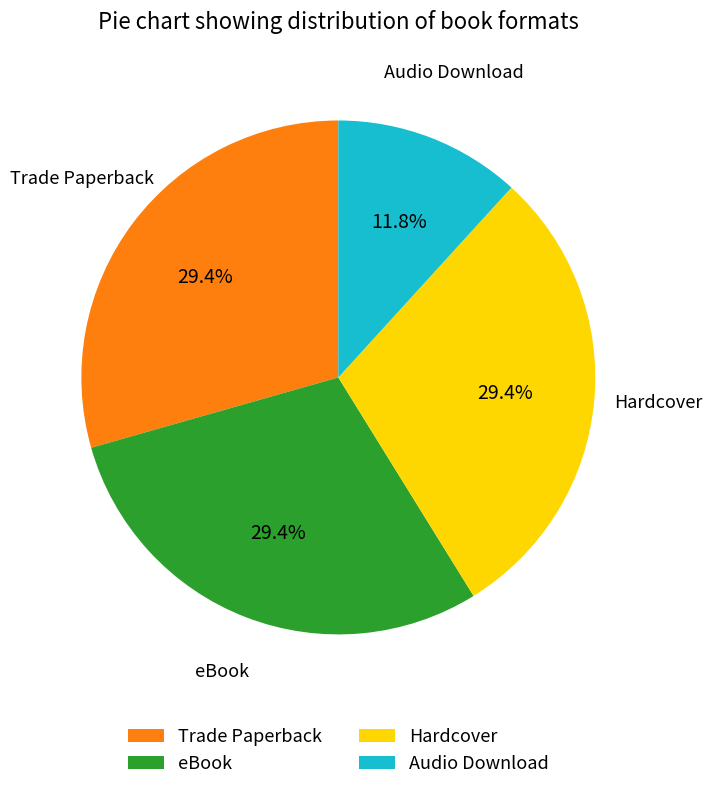

Count the number of slices in the pie.

4